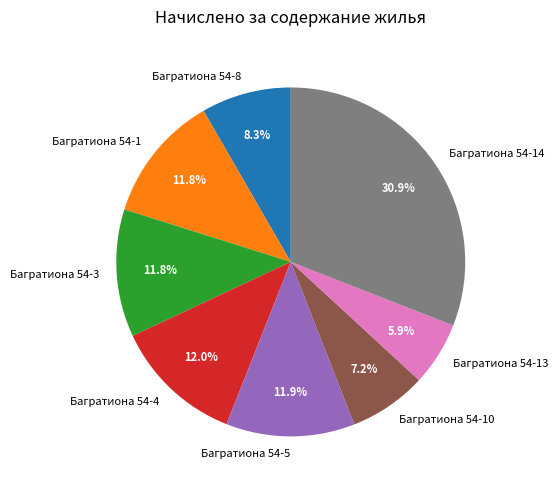

Is there a majority slice in this chart?

No